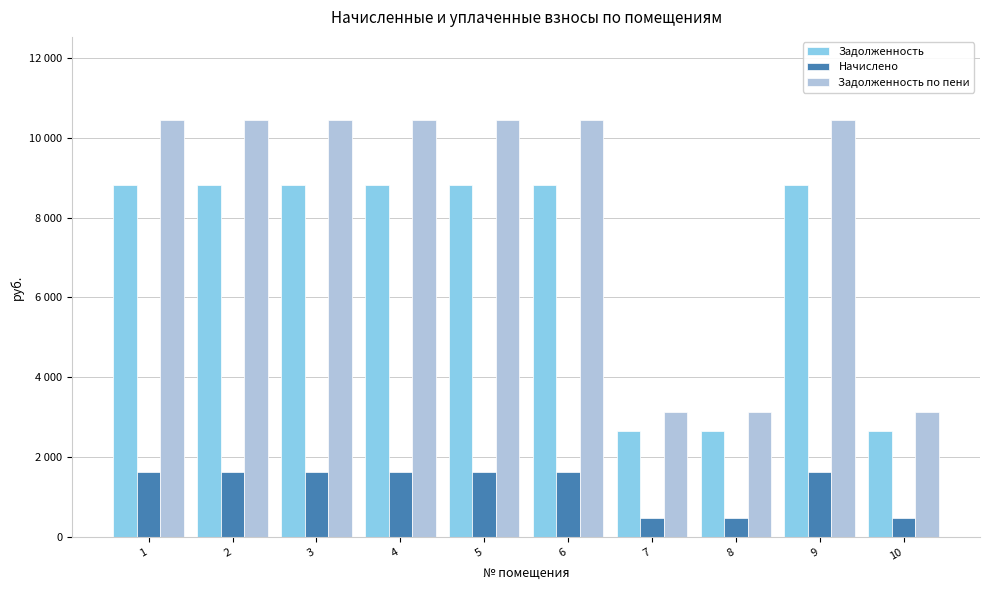

Which series has the largest range (max minus min)?

Задолженность по пени